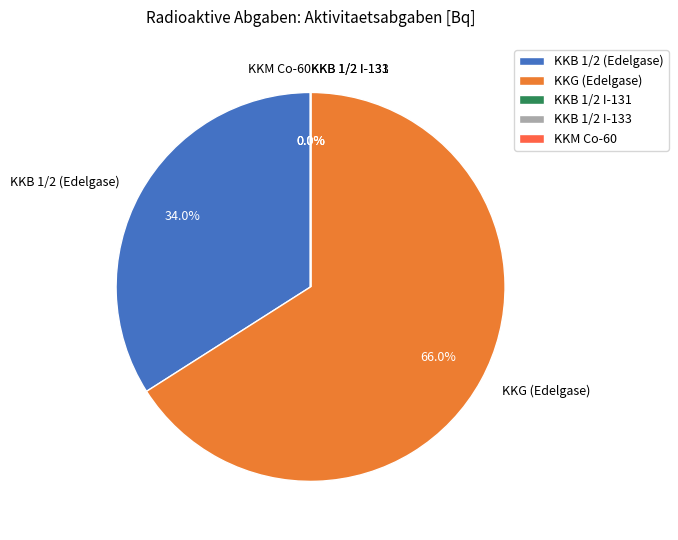

What is the ratio of the value at KKB 1/2 I-133 to the value at KKB 1/2 I-131?

5.7